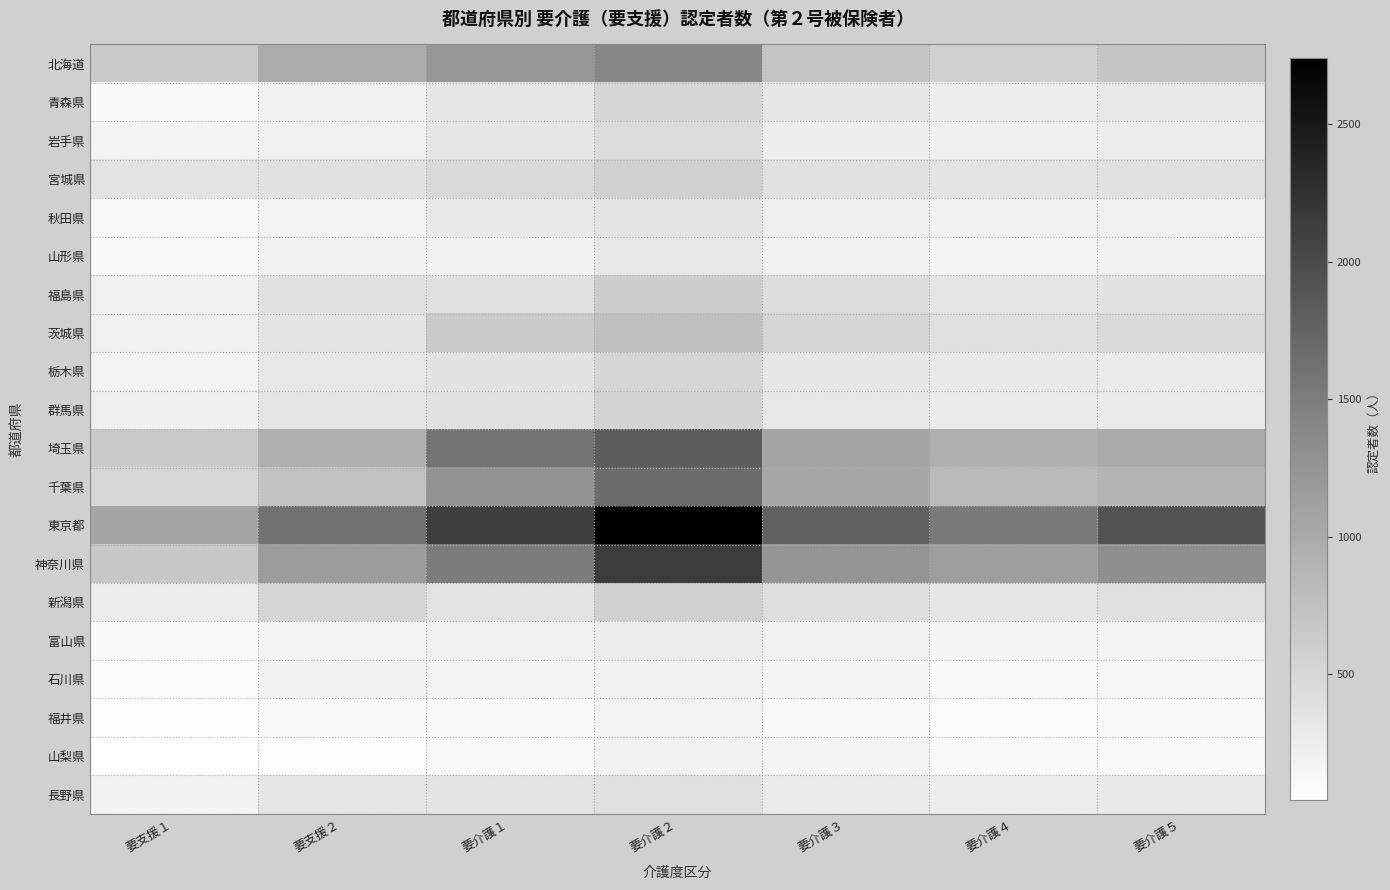

What is the spread (max minus min) of values at 要支援２?

1536